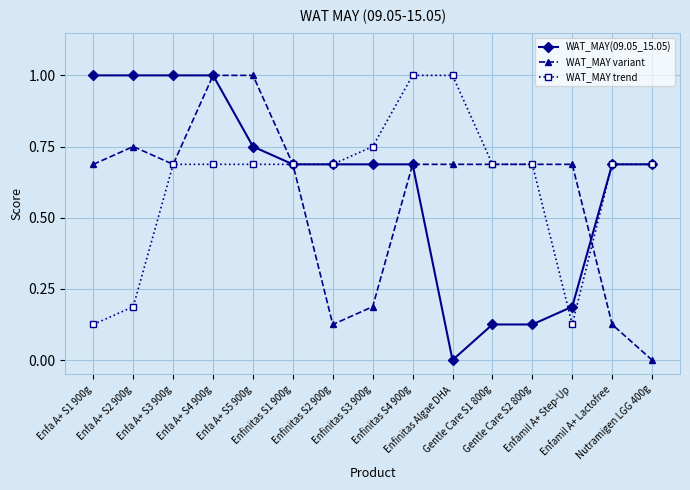

What is the value of the WAT_MAY(09.05_15.05) point at the 4th from the left?

1.0